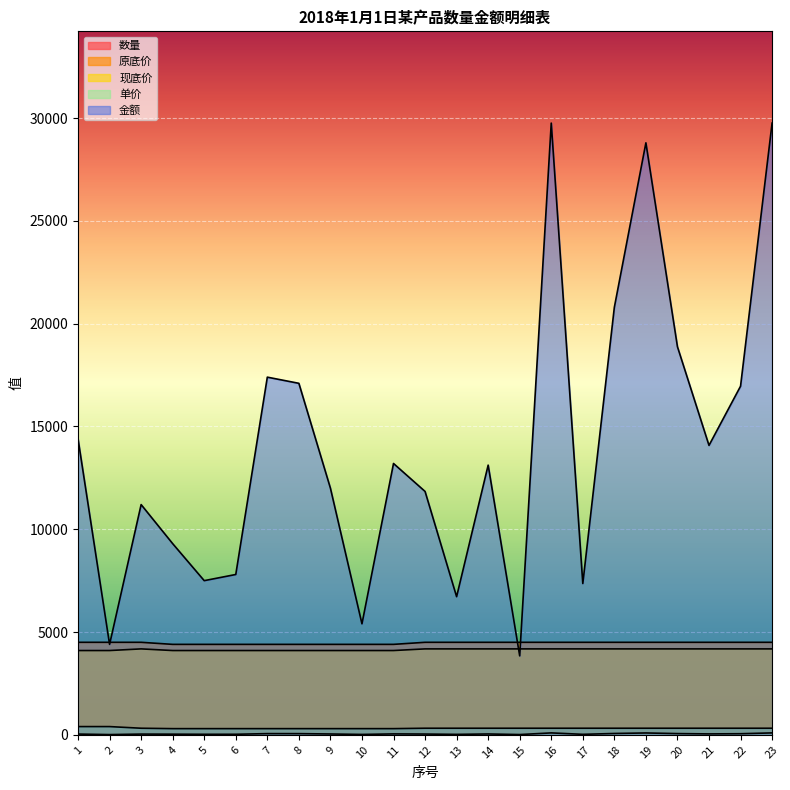

The 数量 series shows 88 at 8. True or false?

False